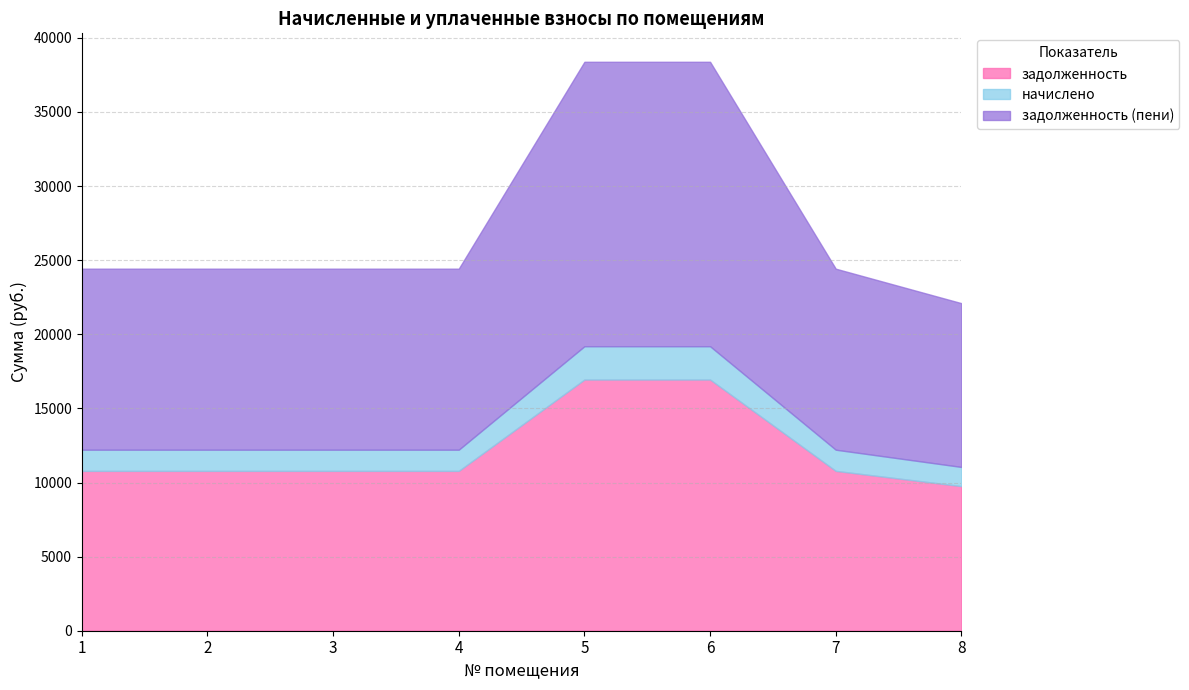

Is it true that задолженность (пени) equals 19194.1 at 6?

True